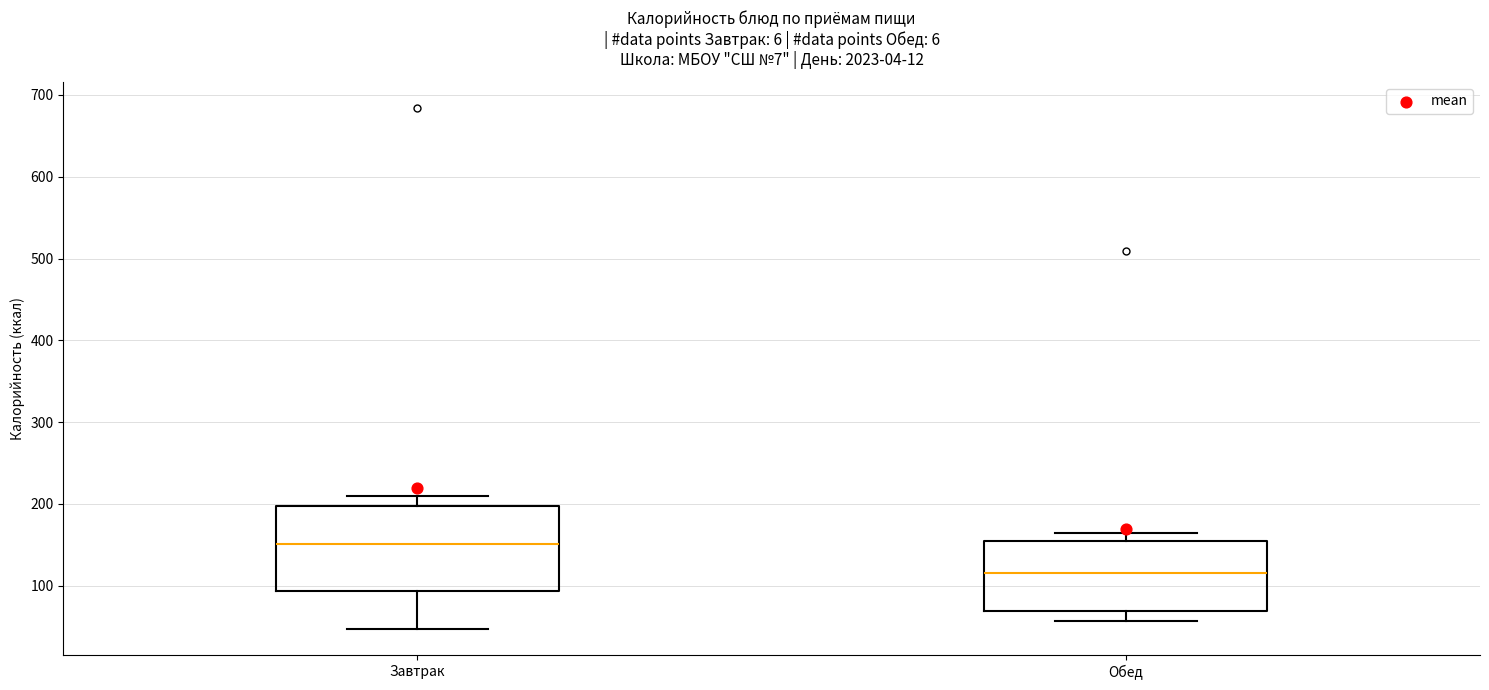

Which box's median line is the highest?

Завтрак